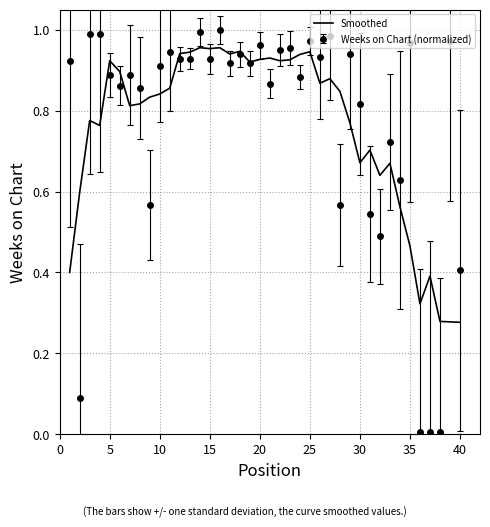

List the series in order of their peak value, lowest first.

Smoothed, Weeks on Chart (normalized)